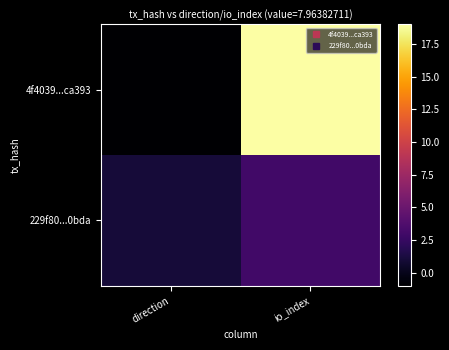

Which has a higher value, io_index or direction?

io_index